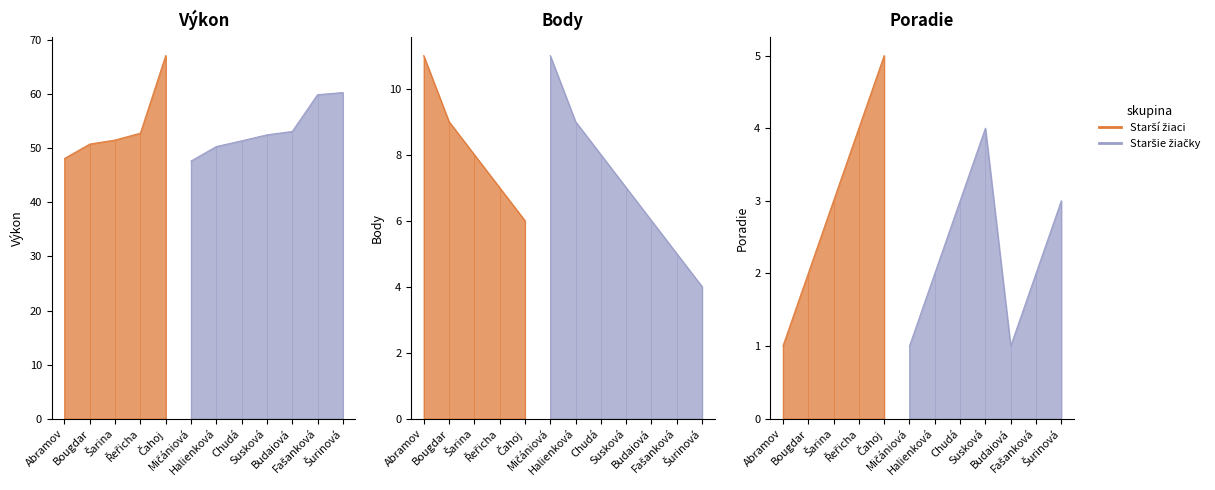

Between Abramov Michael and Halienková Ella, which series saw the biggest shift?

Výkon